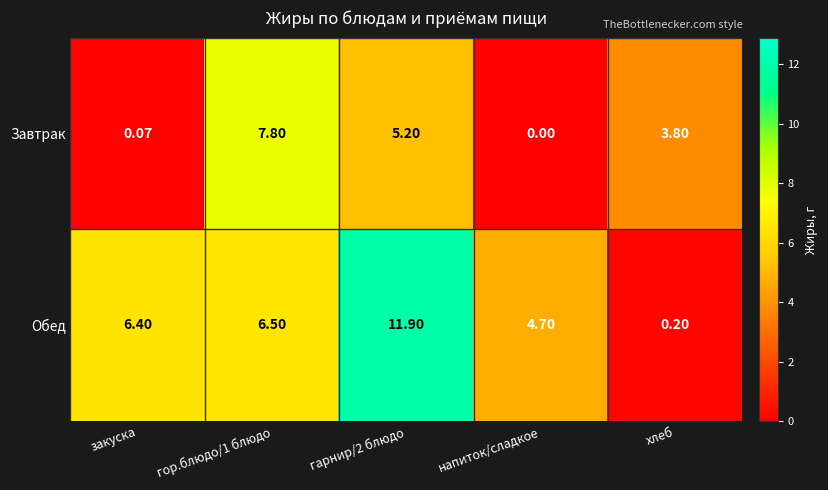

At which label is Завтрак closest to 3?

хлеб